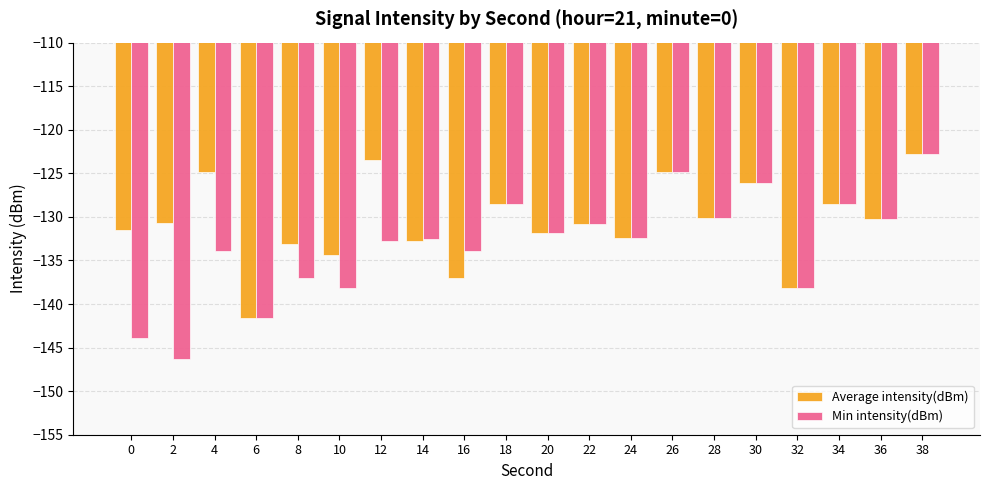

How many groups of bars are there?

20